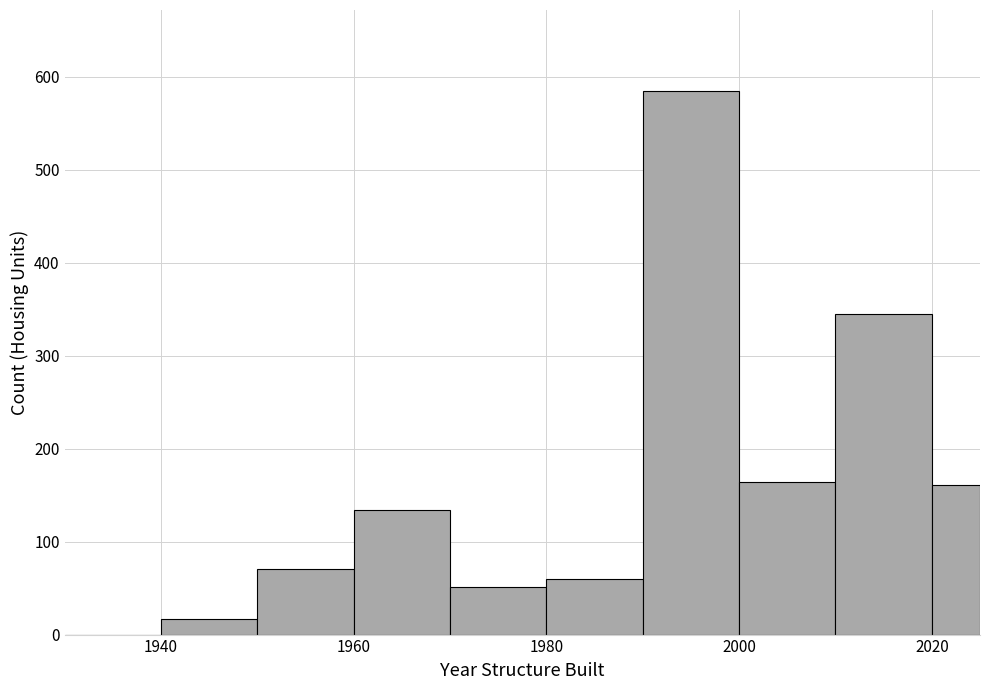

Read against the x-axis, roughly where is the centre of the tallest bar?

1996